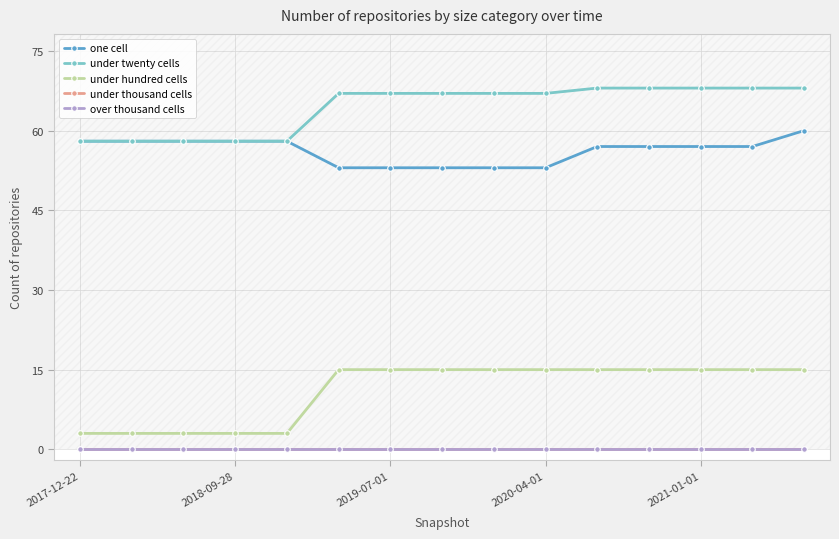

Between 8 and 10, which series saw the biggest shift?

one cell